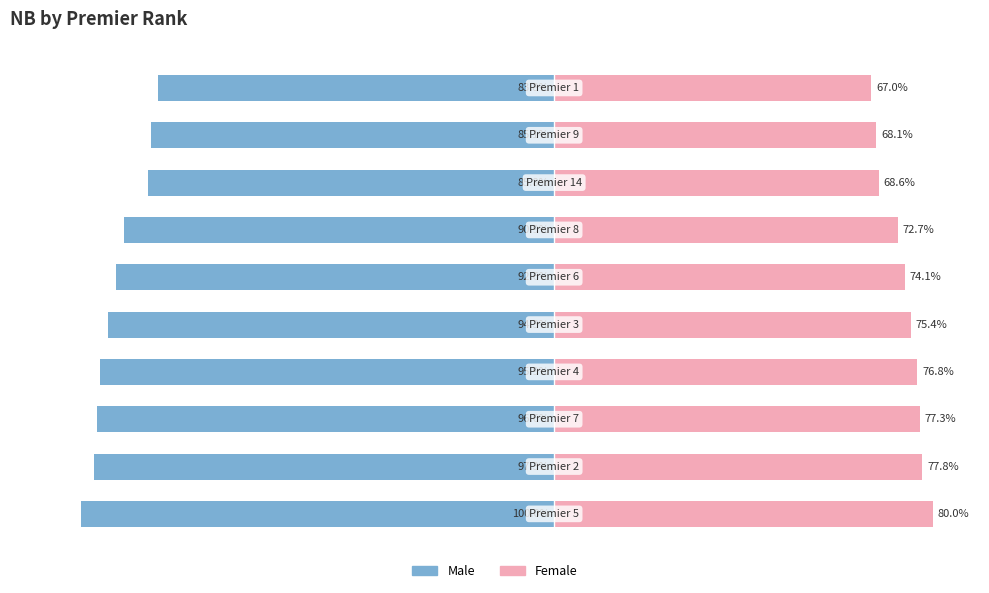

What position from the left is 75?

9